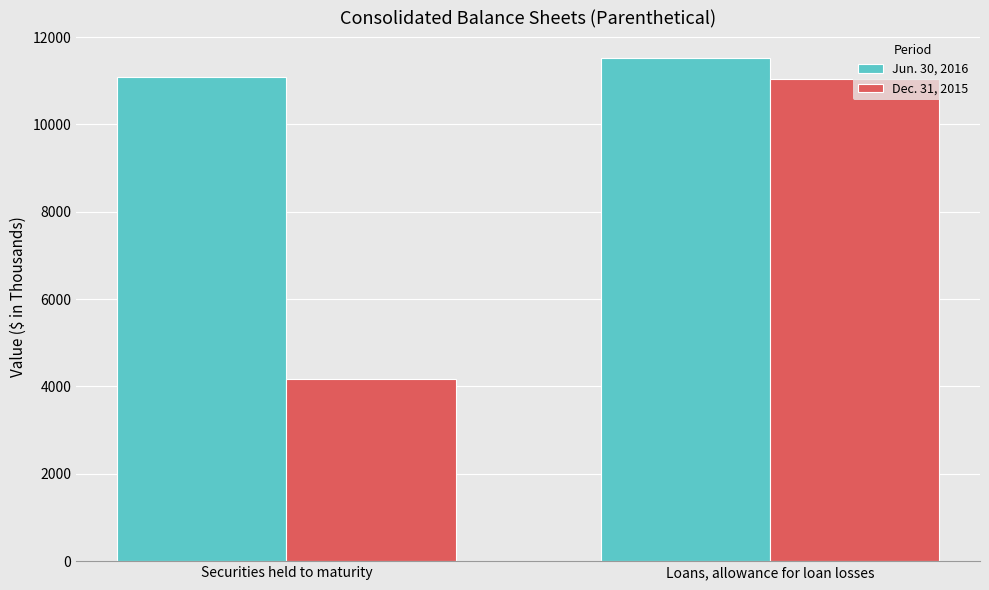

What position from the right is Securities held to maturity?

2